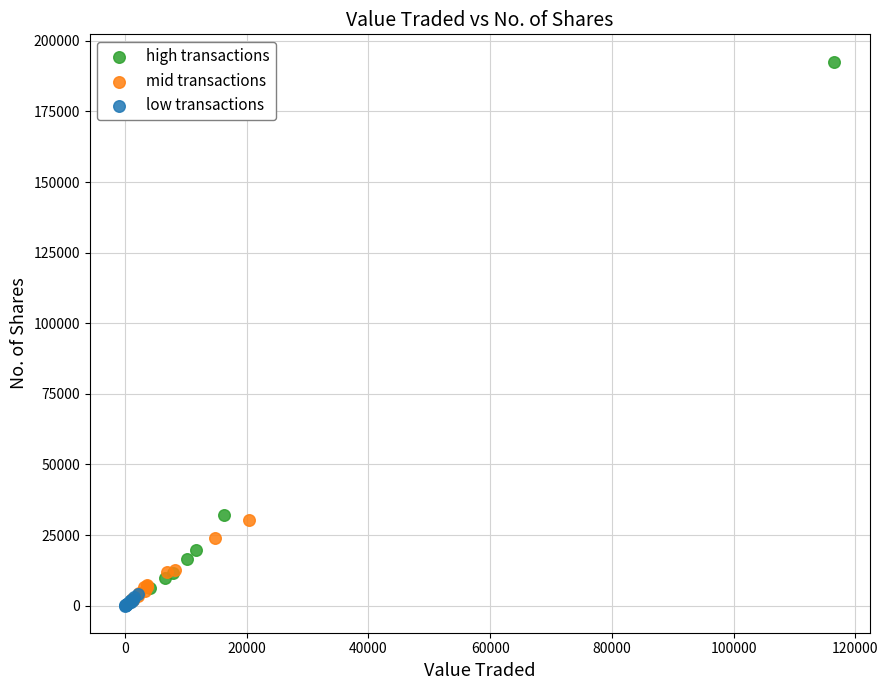

Which series has the largest Y range (max minus min)?

high transactions